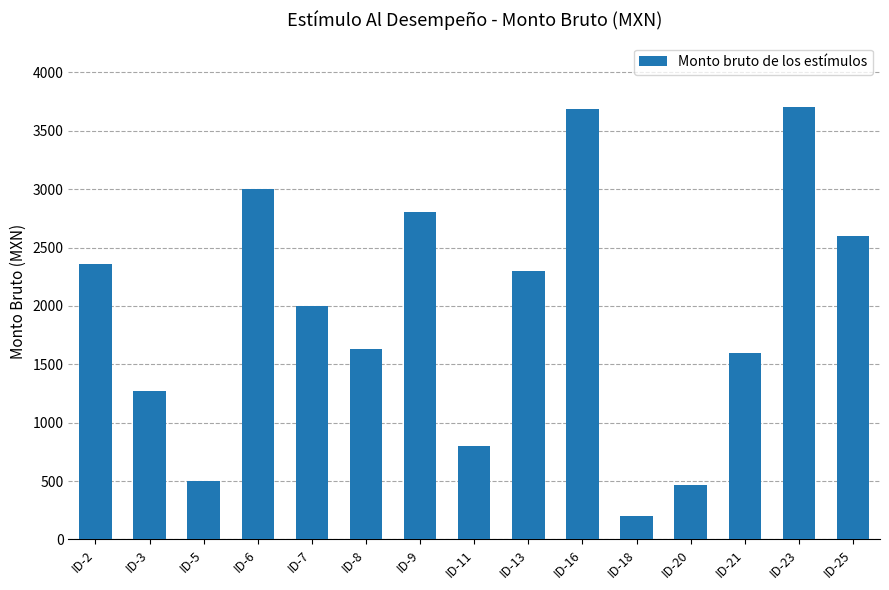

The chart shows a value of 826 at ID-20. True or false?

False